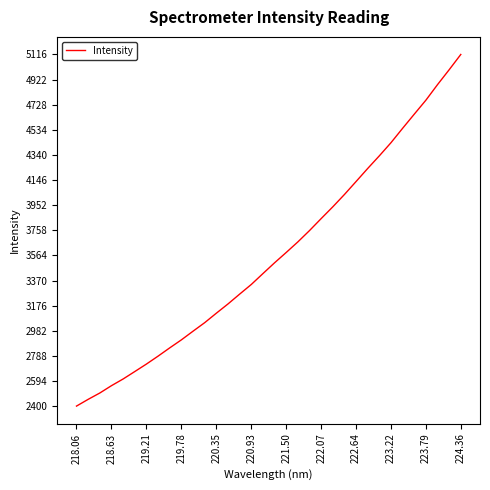

What is the sum of all values?

121245.5